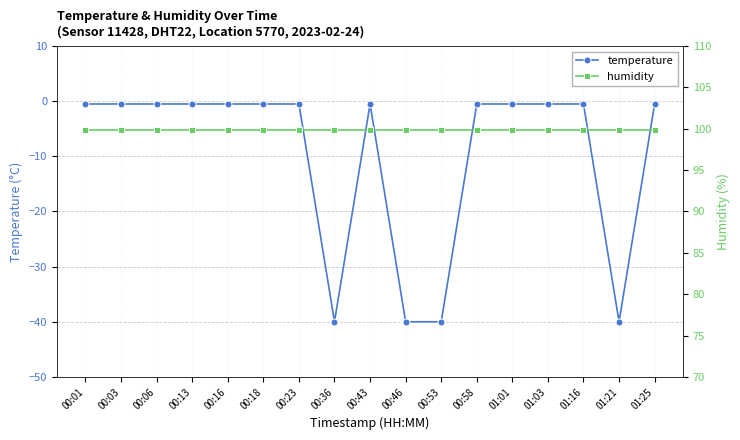

Is it true that humidity equals 99.9 at 00:23?

True